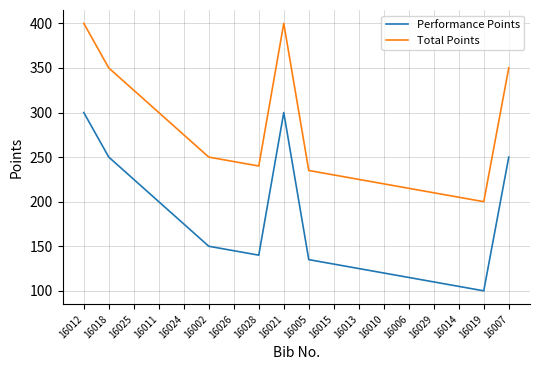

True or false: Performance Points and Total Points cross at least once.

False